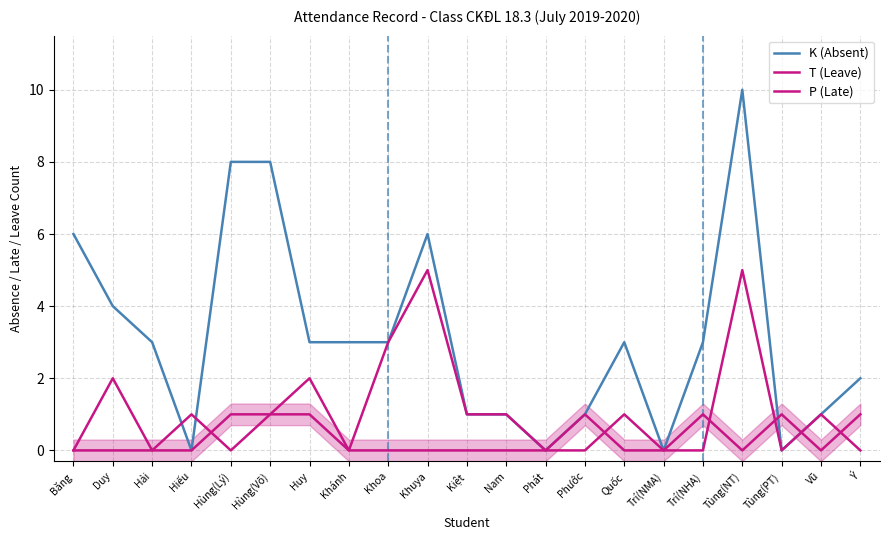

Where does the K (Absent) series first go above 3?

Băng